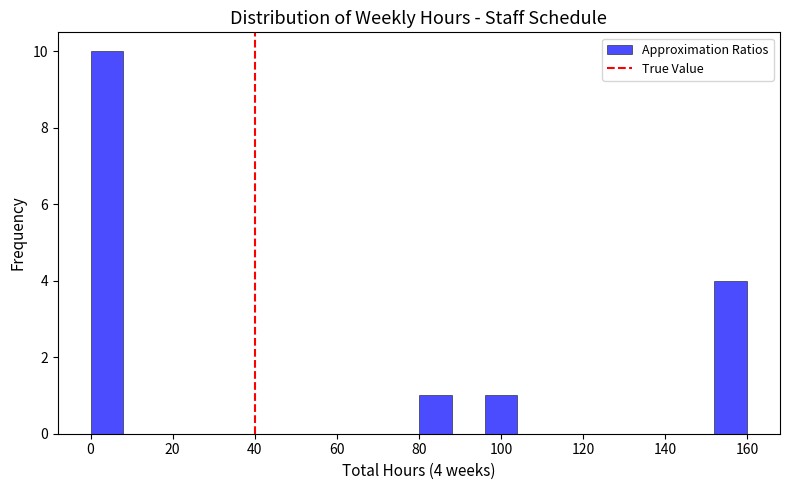

Which range on the x-axis has the tallest bar?

0 to 8